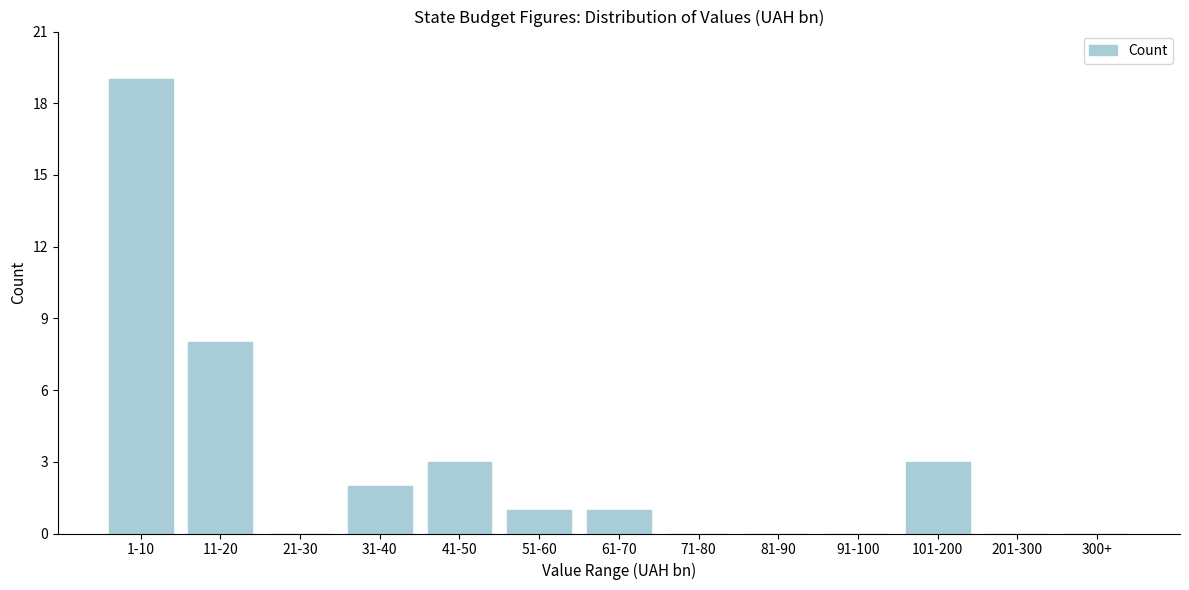

Reading left to right, list all the values displayed in this chart.

1-10=19	11-20=8	21-30=0	31-40=2	41-50=3	51-60=1	61-70=1	71-80=0	81-90=0	91-100=0	101-200=3	201-300=0	300+=0